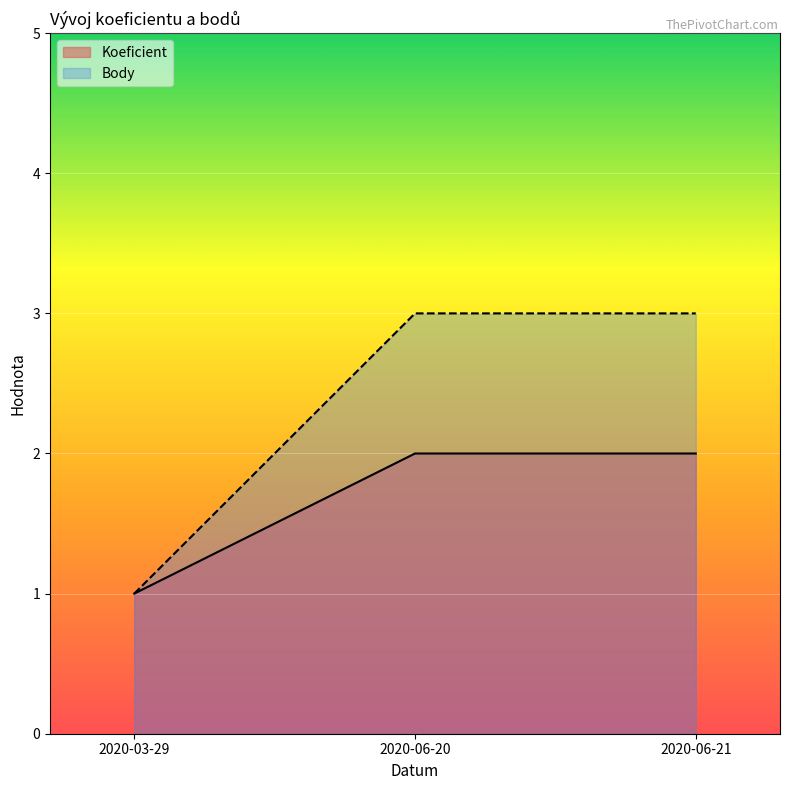

Which has a higher value, 2020-06-21 or 2020-03-29?

2020-06-21